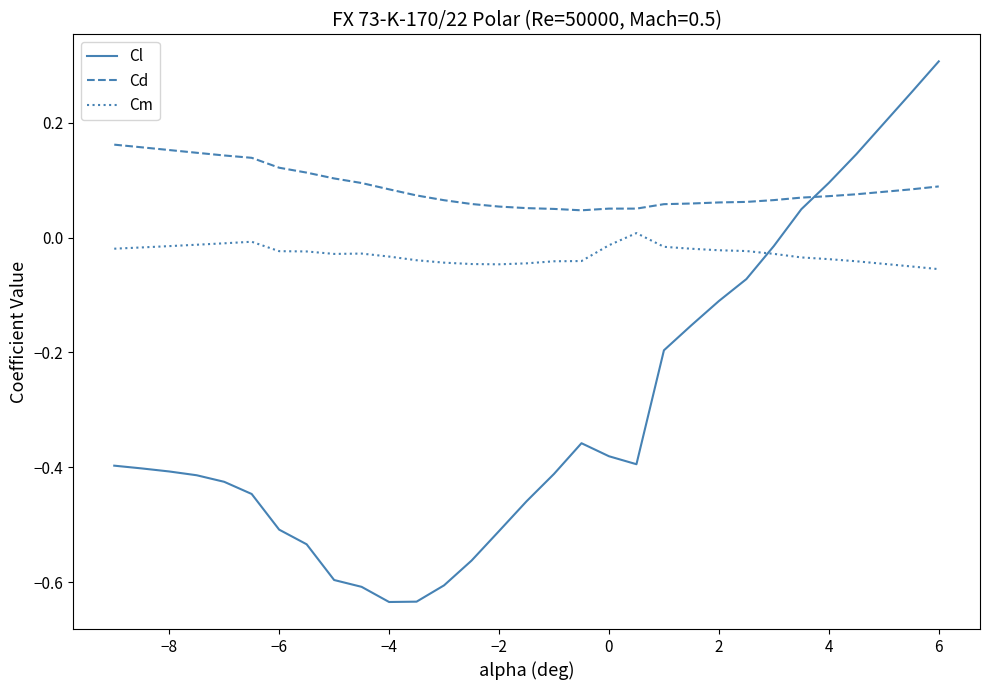

What are all the series names shown in the legend?

Cl, Cd, Cm